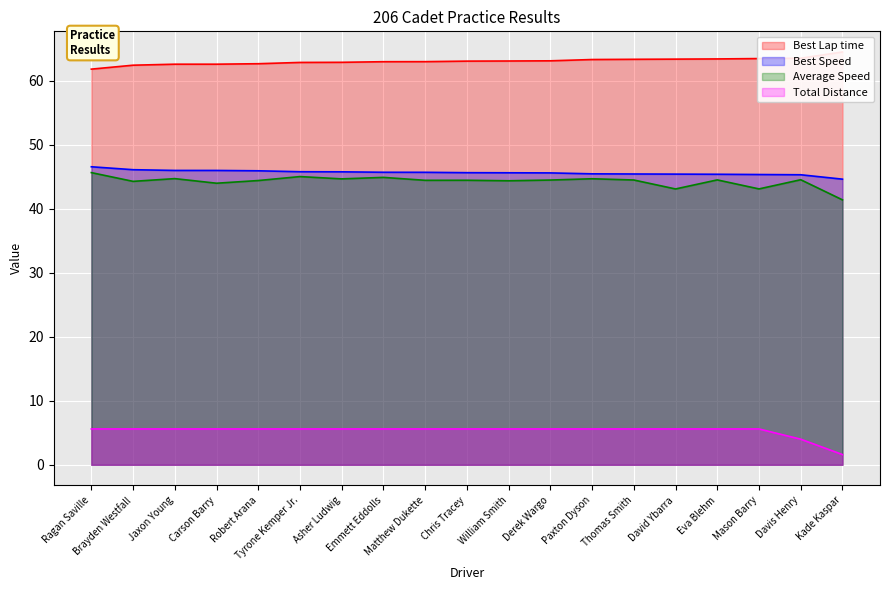

What is the label of the 10th point from the right?

Chris Tracey